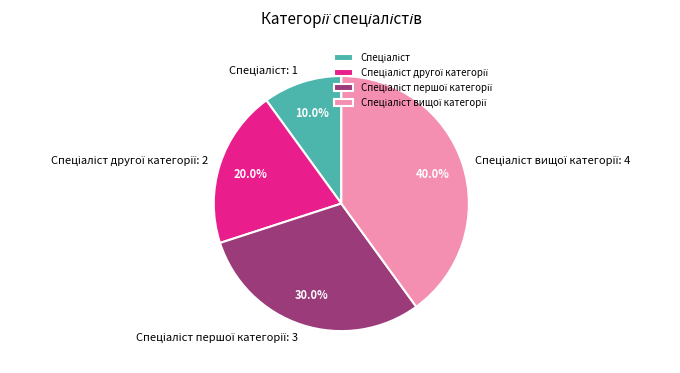

How many slices are in this pie chart?

4